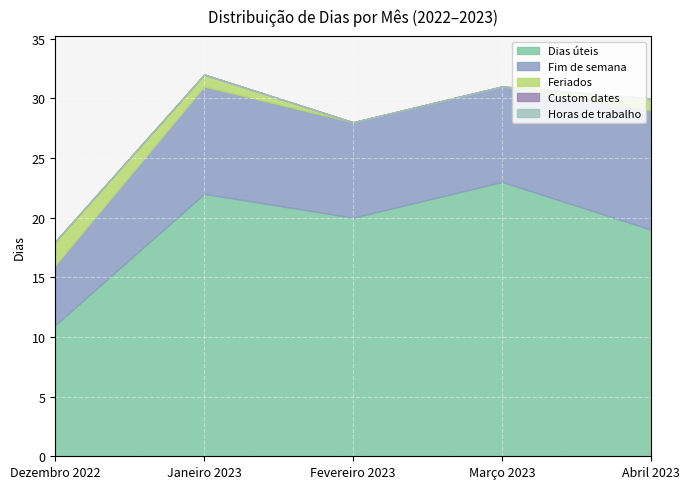

Is it true that Fim de semana equals 8 at Fevereiro 2023?

True